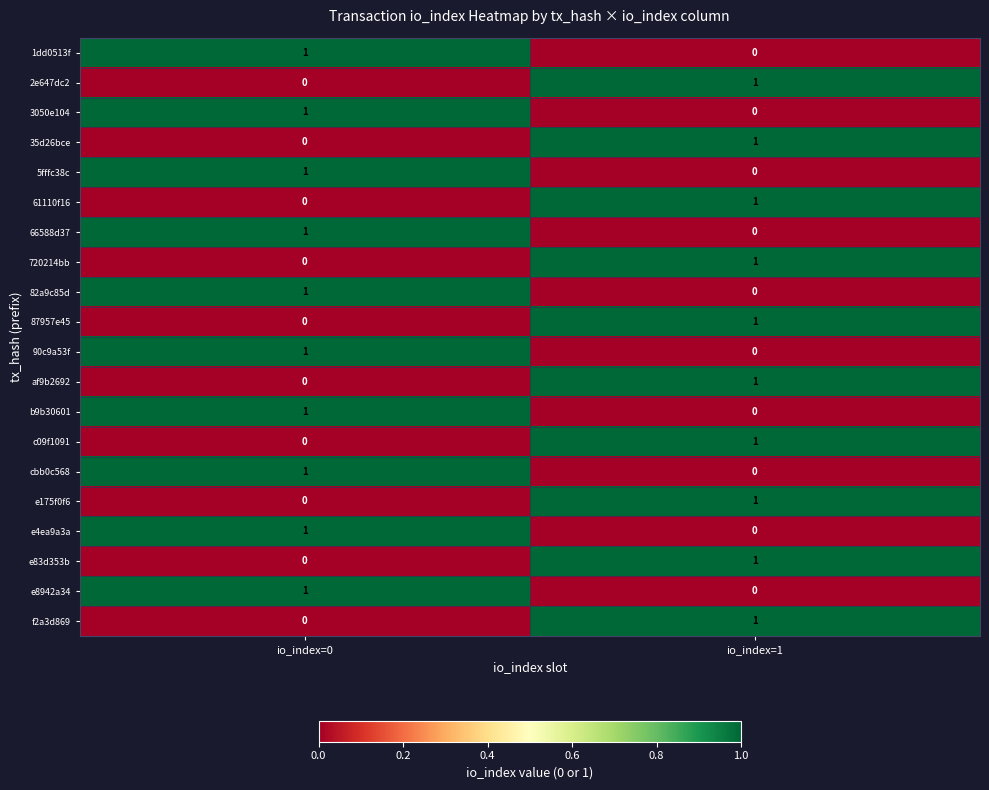

Rank the categories by 2e647dc2 value from highest to lowest.

io_index=1, io_index=0